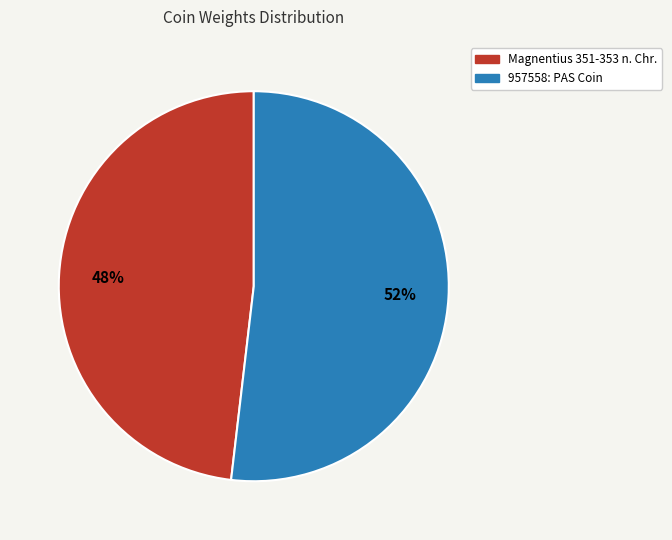

To the nearest percent, what is the difference between the 957558: PAS Coin and Magnentius 351-353 n. Chr. slice percentages?

4%